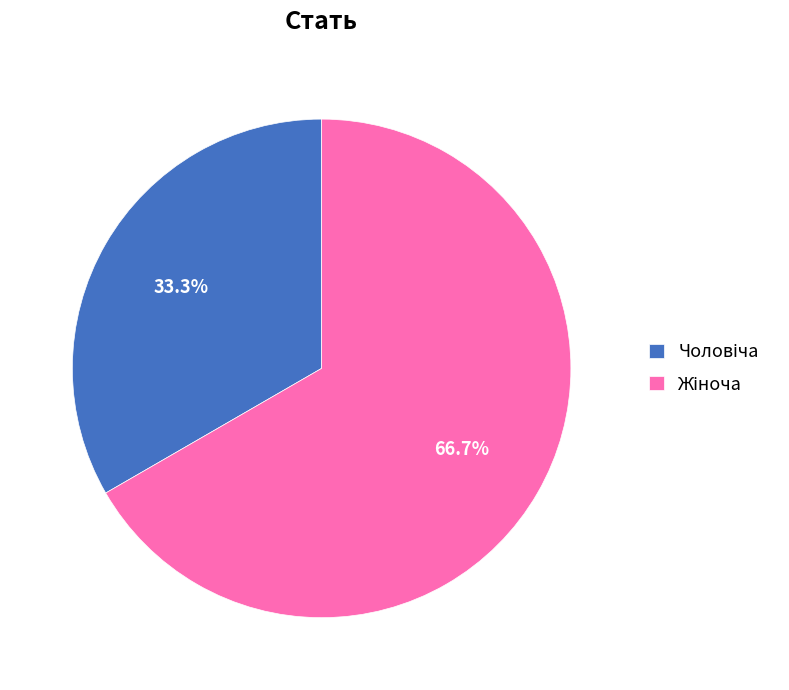

Does any single category account for the majority?

Yes